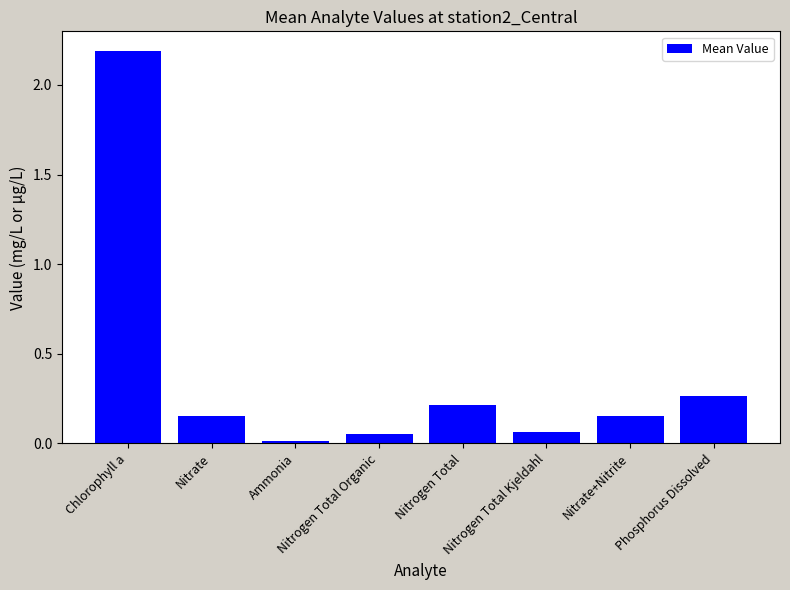

Which has a higher value, Nitrate+Nitrite or Nitrogen Total?

Nitrogen Total